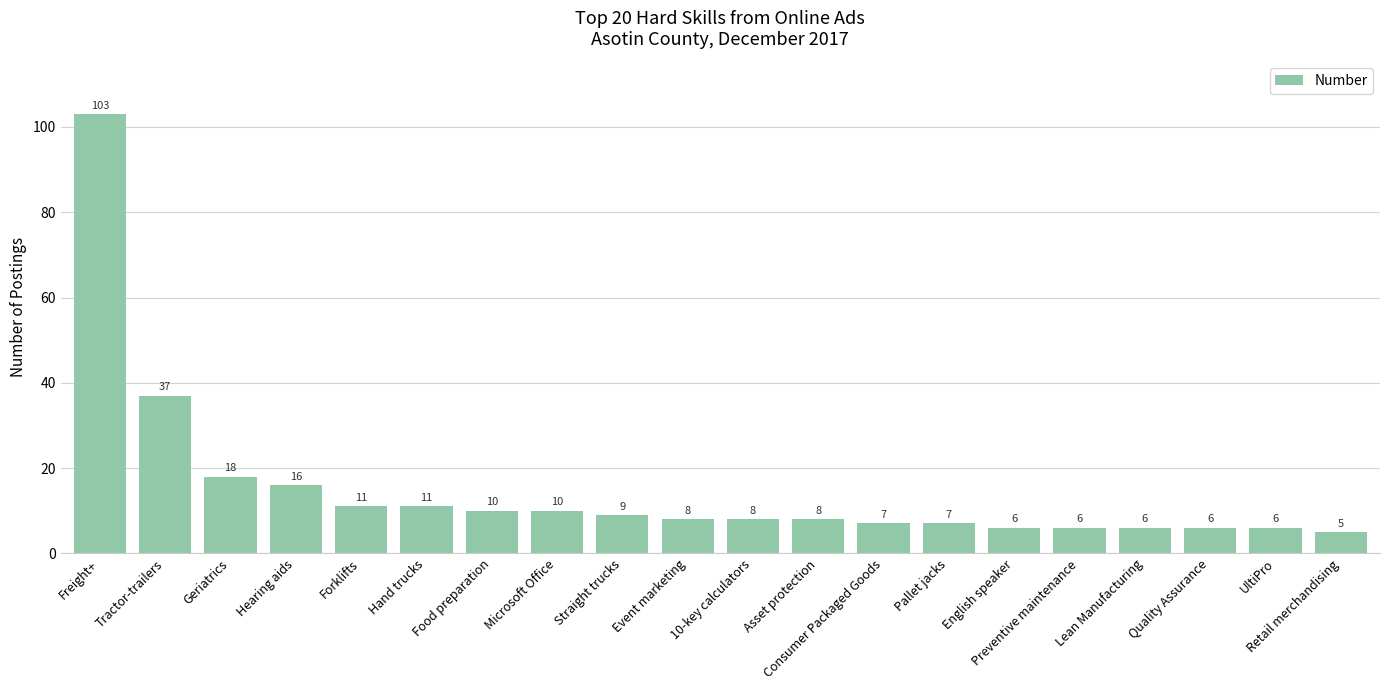

What is the difference between the values at Quality Assurance and Retail merchandising?

1